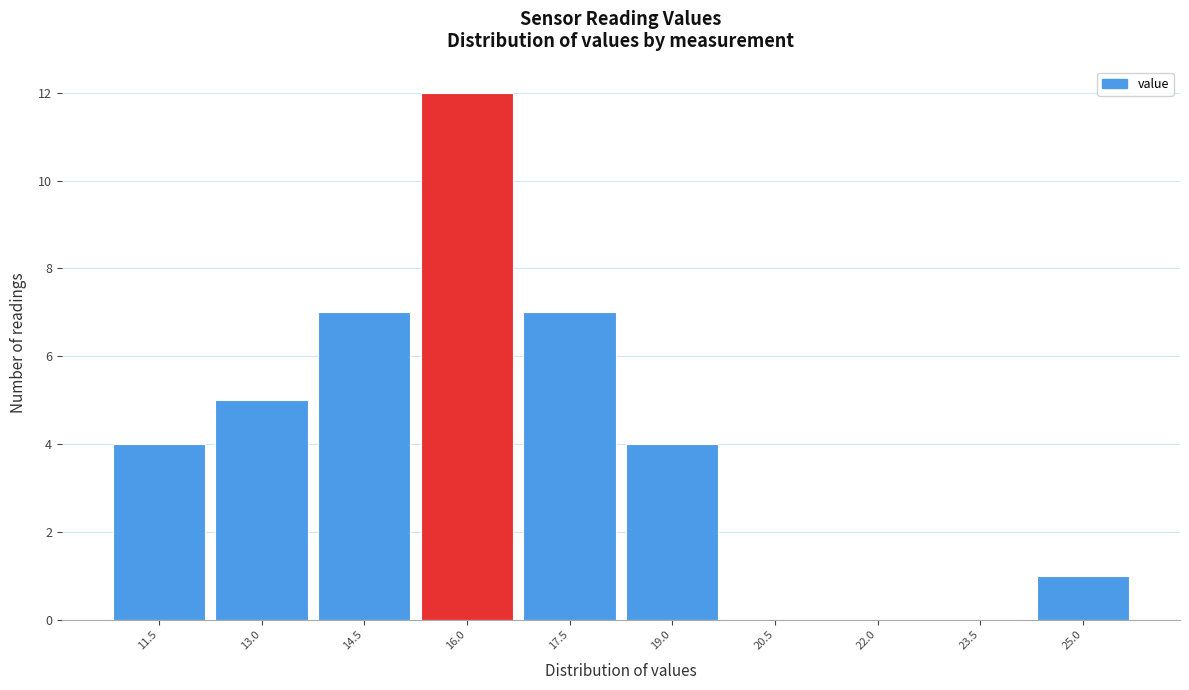

Reading right to left, list all the values displayed in this chart.

25.0=1	23.5=0	22.0=0	20.5=0	19.0=4	17.5=7	16.0=12	14.5=7	13.0=5	11.5=4